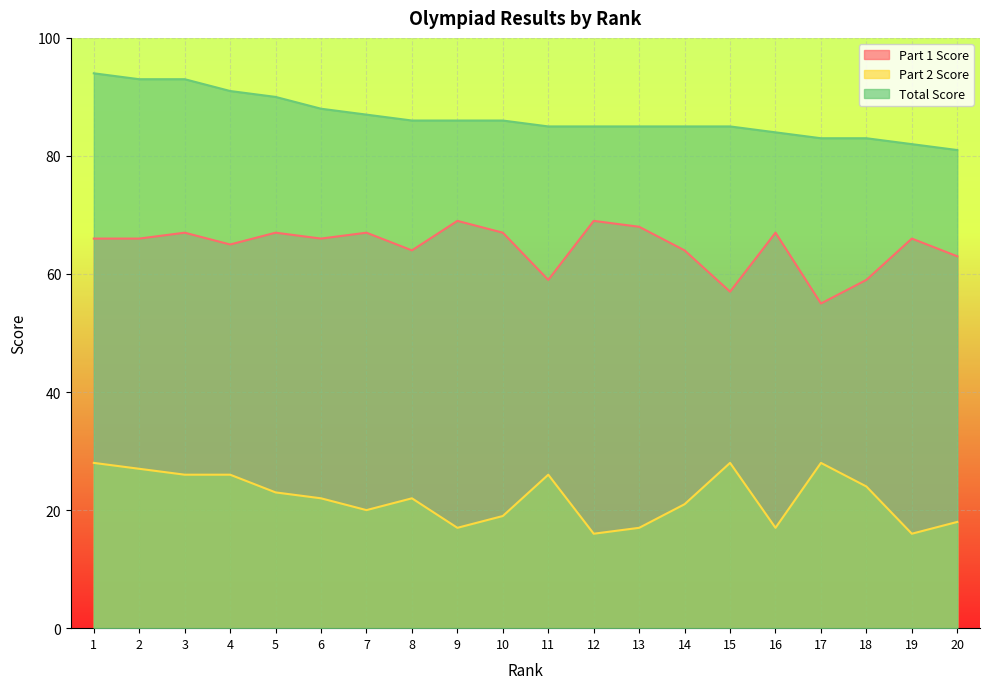

Rank the series by their maximum value, from lowest to highest.

Part 2 Score, Part 1 Score, Total Score